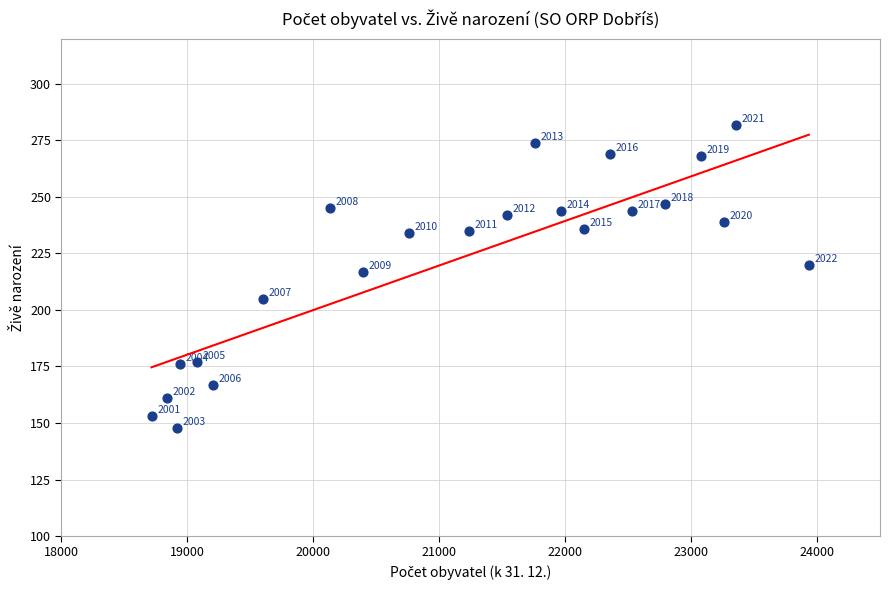

What is the range of Y values (max minus min)?

134